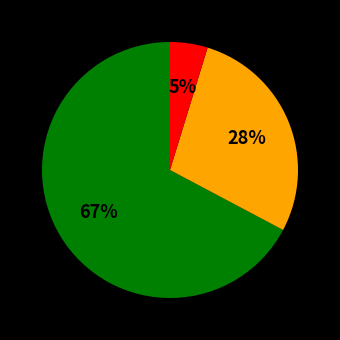

To the nearest percent, what is the difference between the largest and smallest slice percentages?

62%